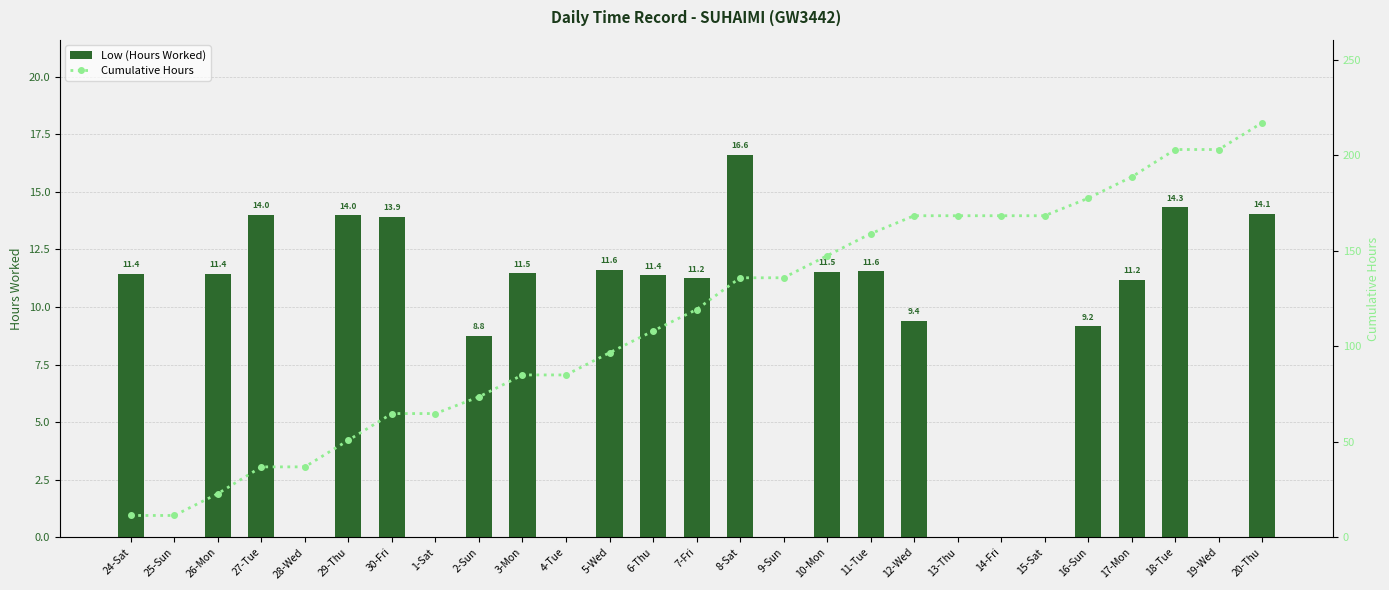

Where does the Cumulative Hours series first go above 119?

7-Fri